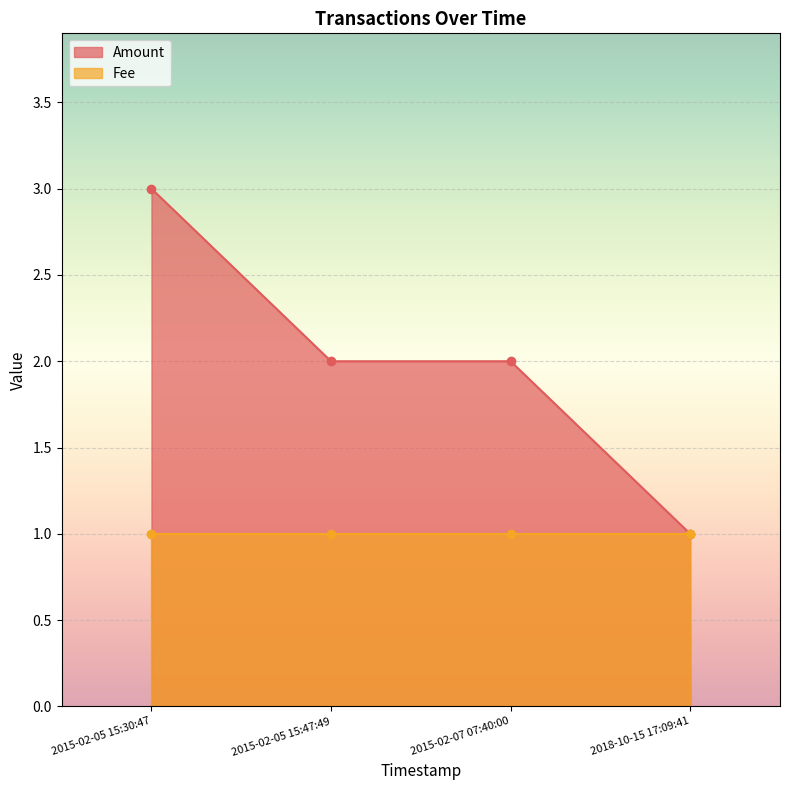

The chart shows a value of 2 at 2015-02-07 07:40:00. True or false?

True